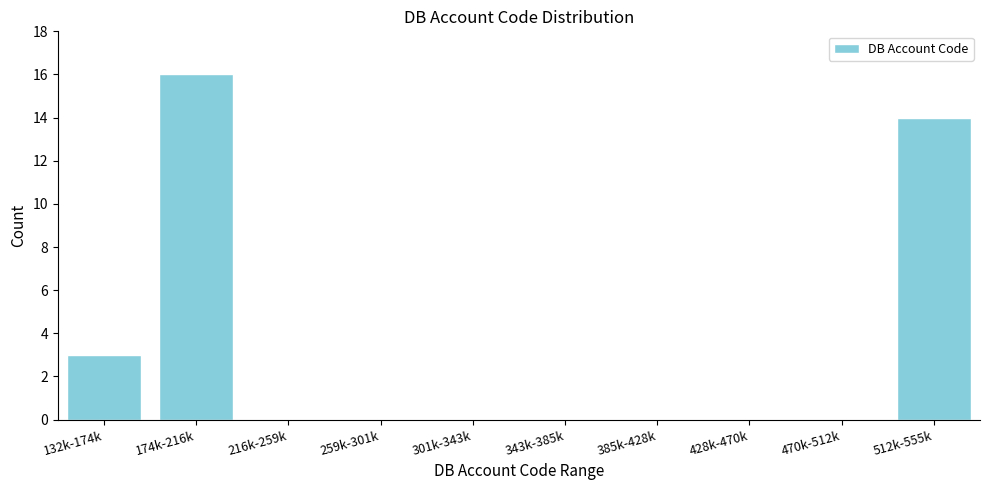

Reading left to right, list all the values displayed in this chart.

132k-174k=3	174k-216k=16	216k-259k=0	259k-301k=0	301k-343k=0	343k-385k=0	385k-428k=0	428k-470k=0	470k-512k=0	512k-555k=14